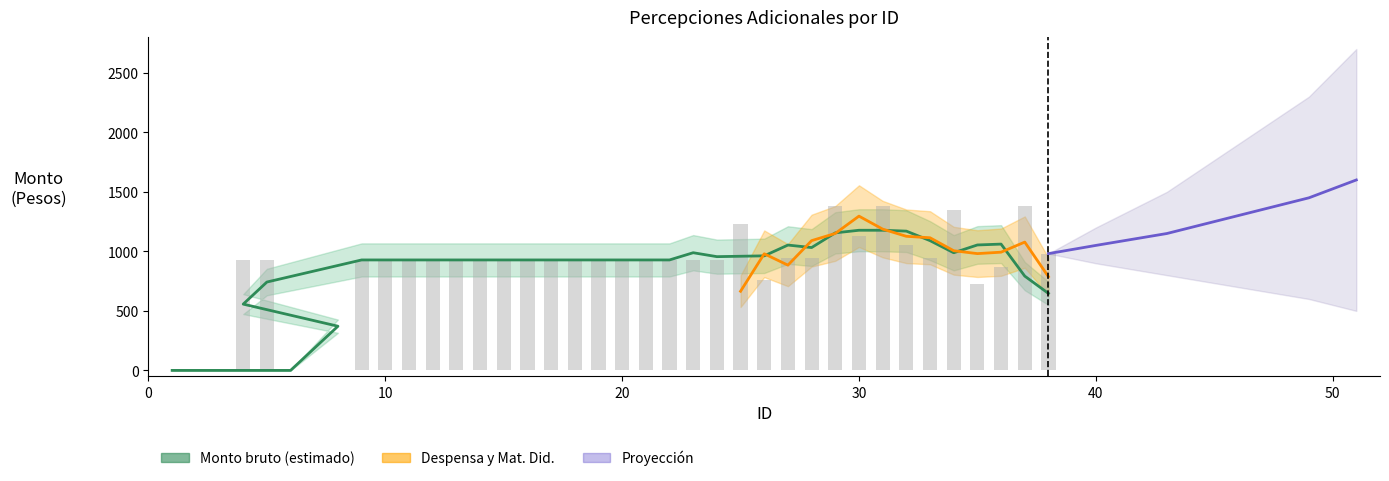

Is it true that Monto neto equals 928 at 18?

True